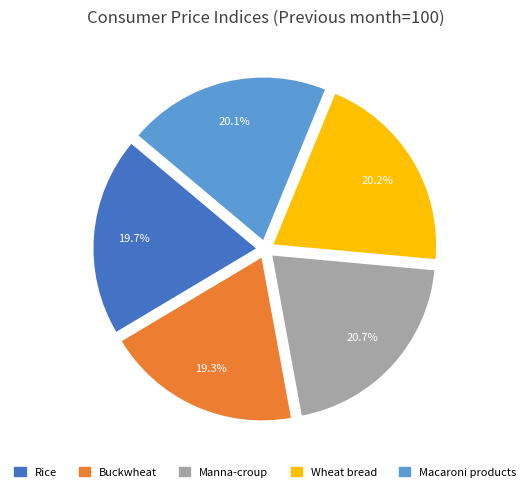

Is the sum of Buckwheat and Wheat bread greater than half?

No